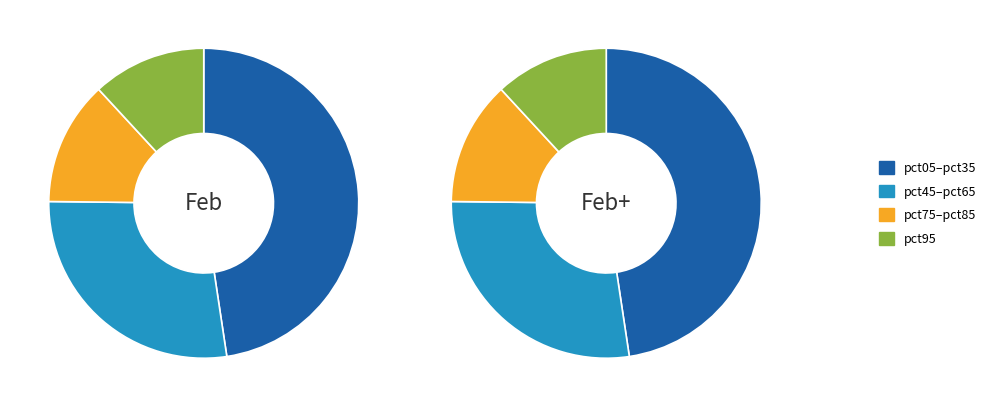

Between pct15 and pct95, which is larger?

pct95